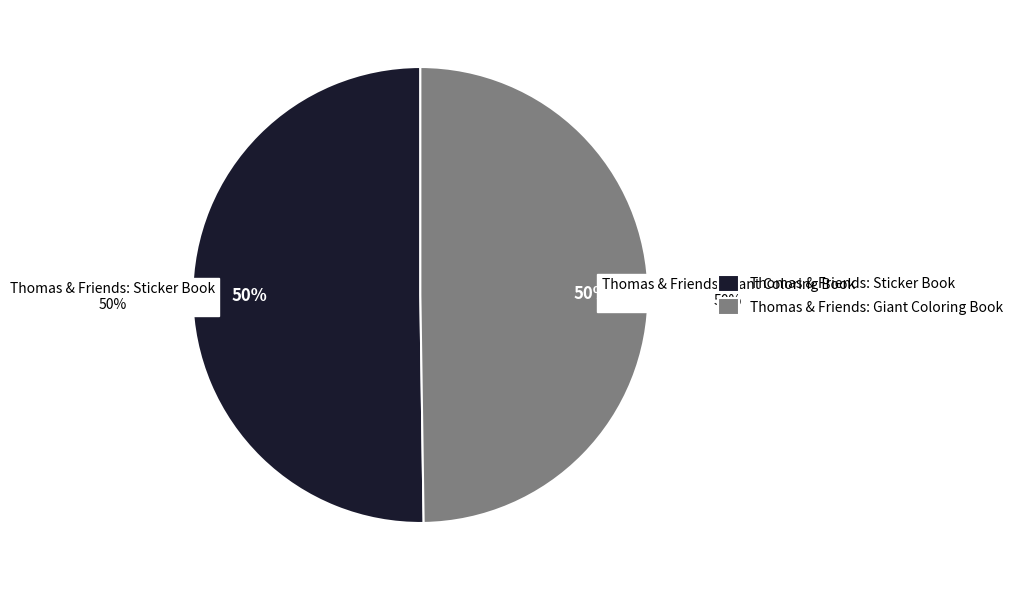

Is it true that Thomas & Friends: Sticker Book is 50% of the pie?

True